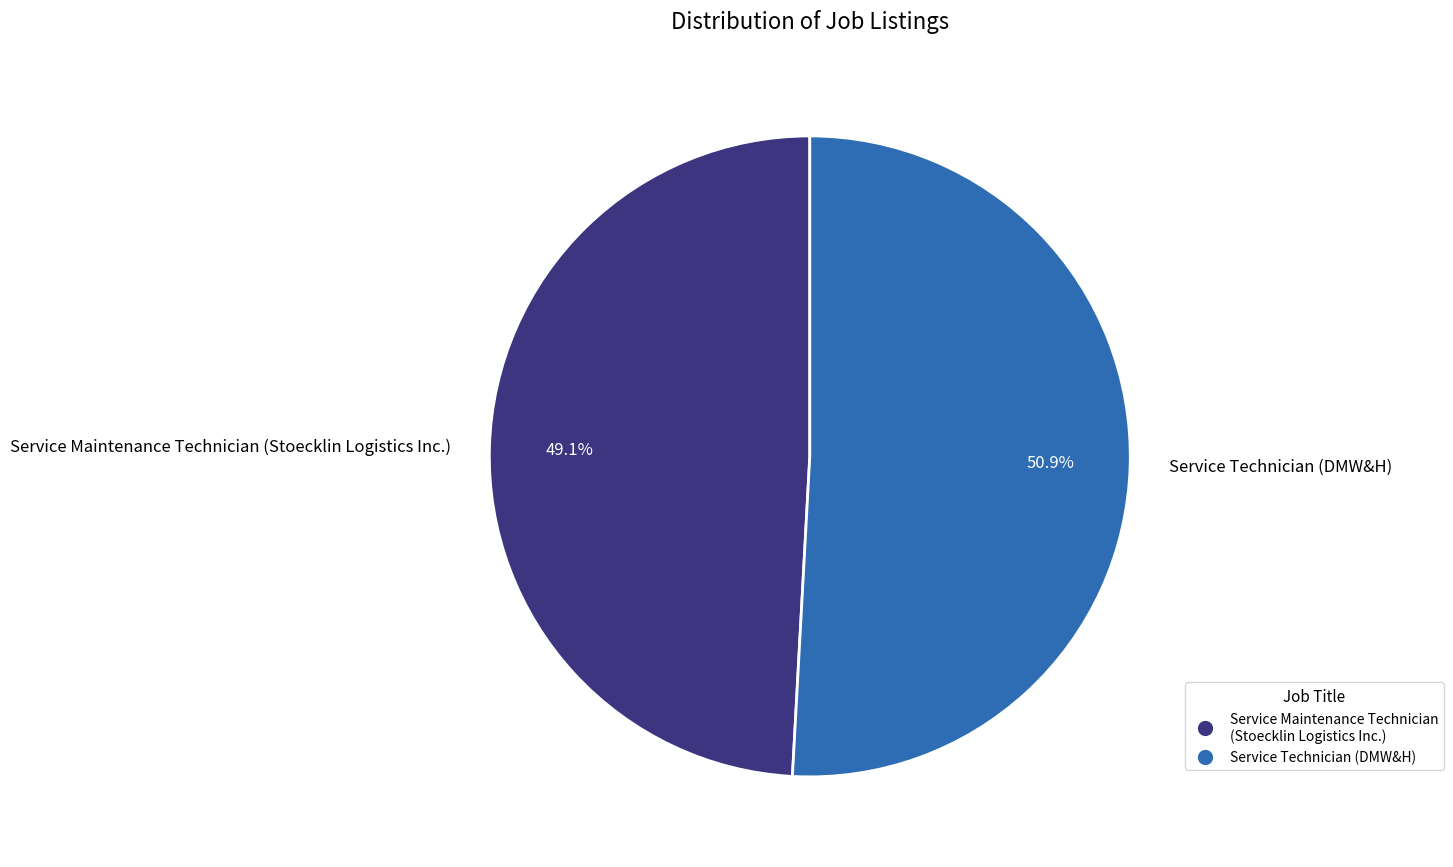

To the nearest percent, what portion does Service Maintenance Technician (Stoecklin Logistics Inc.) represent?

49%